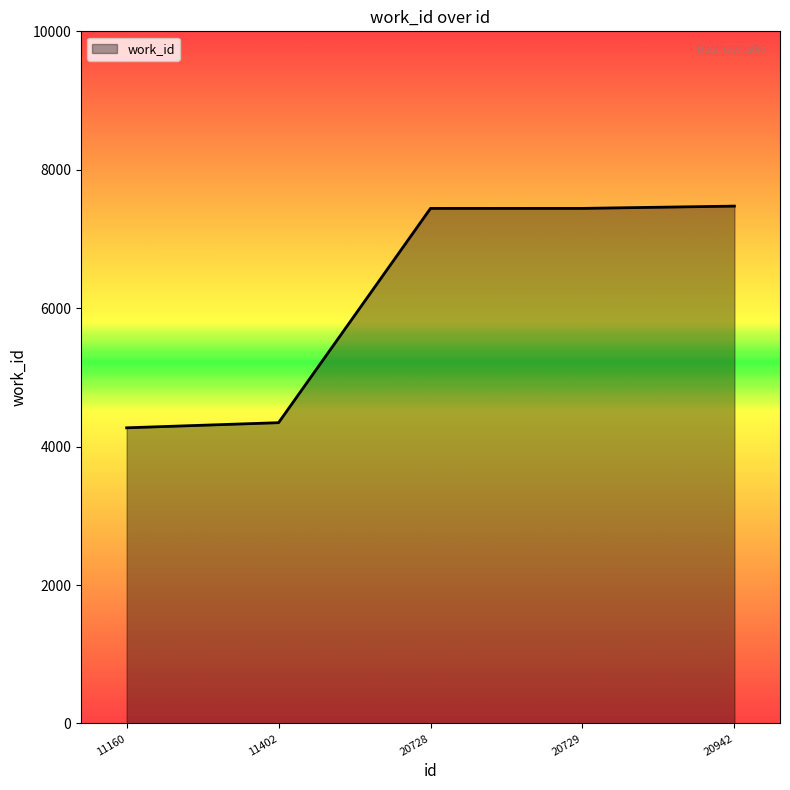

What is the minimum value shown in the chart?

4272